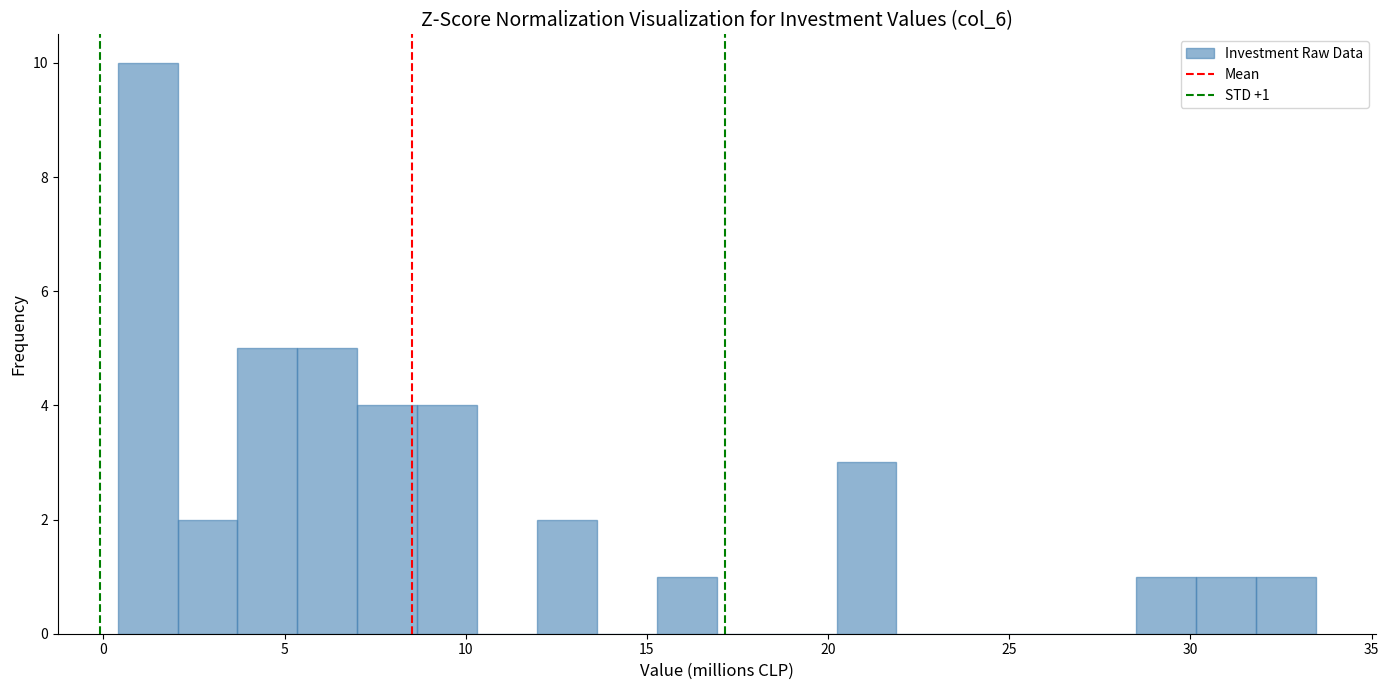

Read against the x-axis, roughly where is the centre of the tallest bar?

1.0